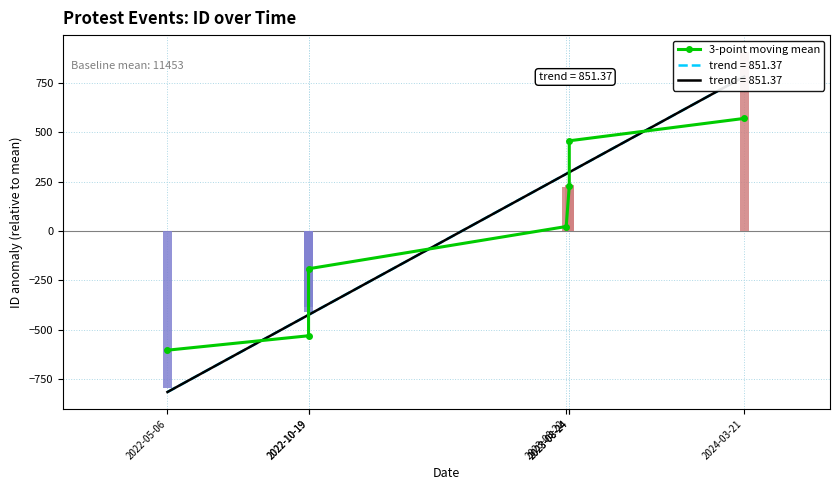

List the labels in order of value, smallest first.

2022-05-06, 2022-10-19, 2022-10-19, 2023-08-22, 2023-08-24, 2023-08-24, 2024-03-21